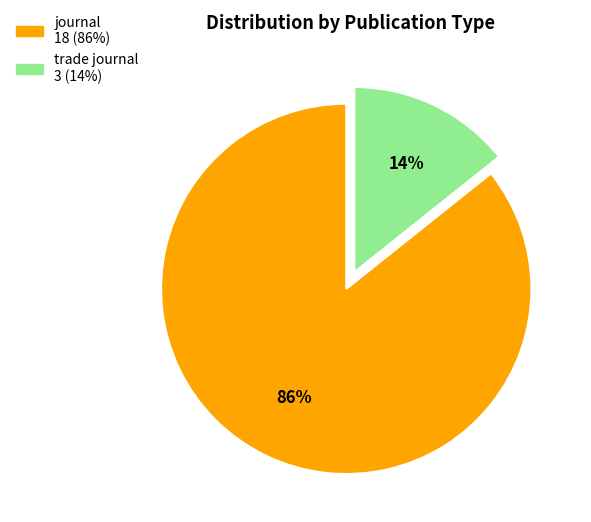

Is it true that journal is 86% of the pie?

True